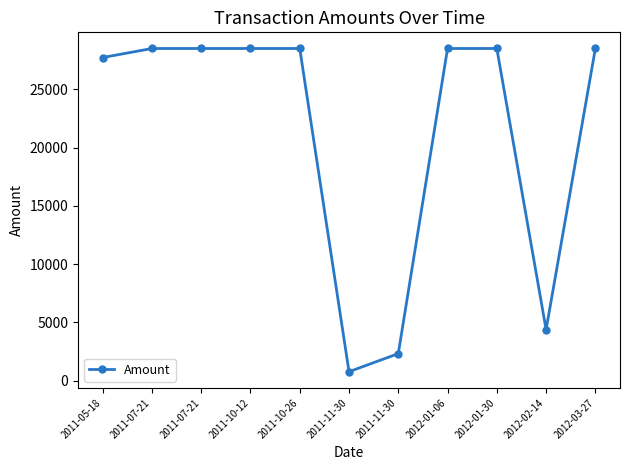

What is the average value?

21337.2